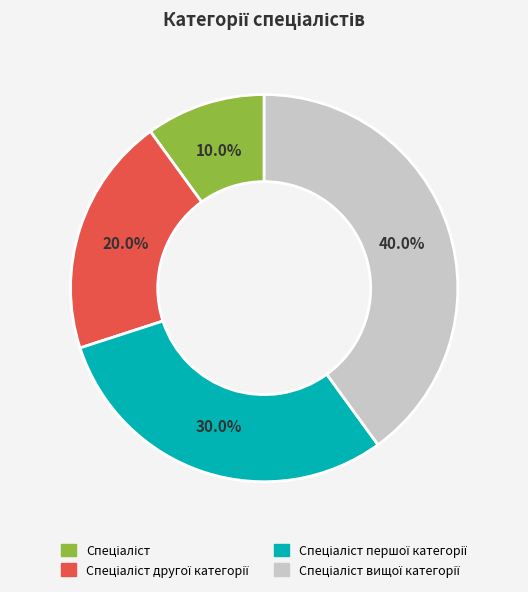

How many segments does this pie chart have?

4